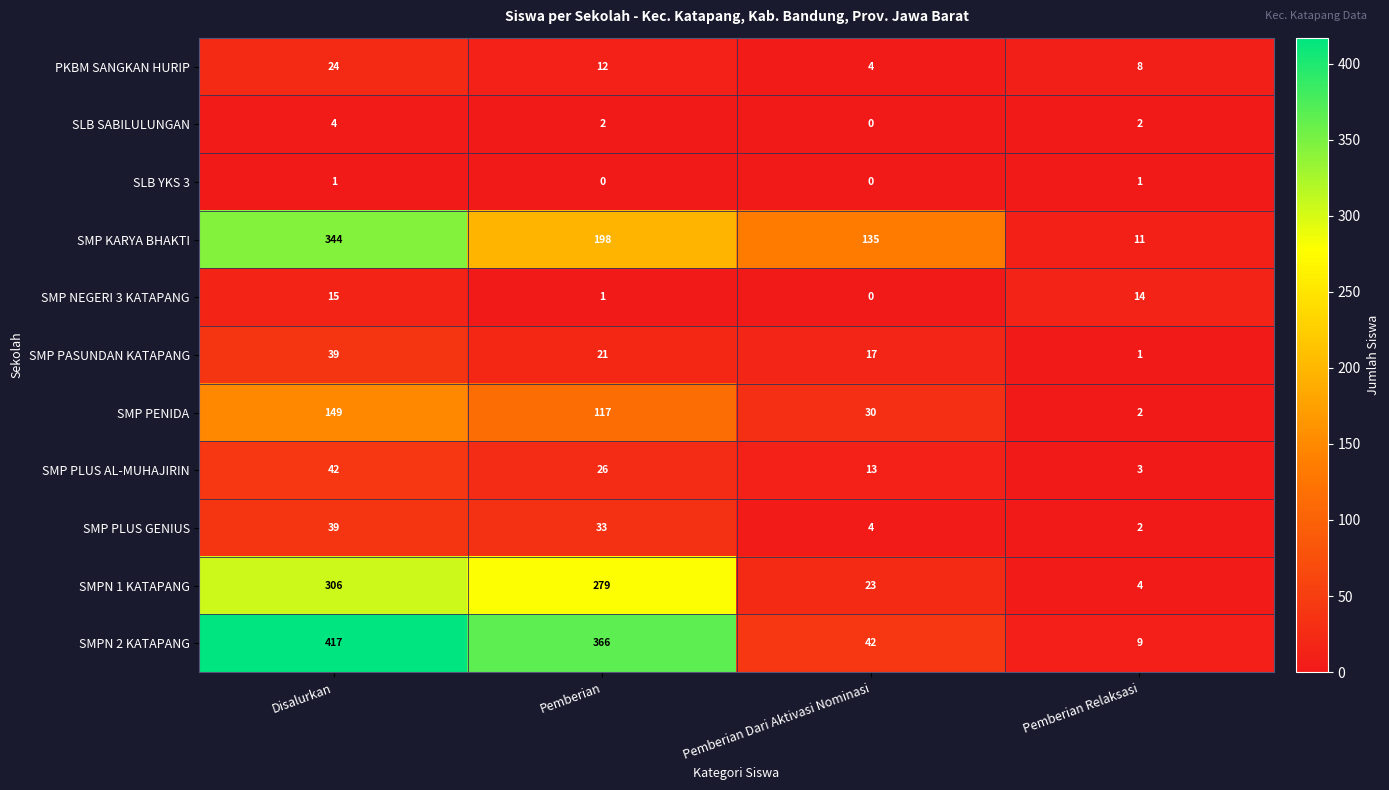

Which series changed the most between Pemberian and Pemberian Dari Aktivasi Nominasi?

SMPN 2 KATAPANG